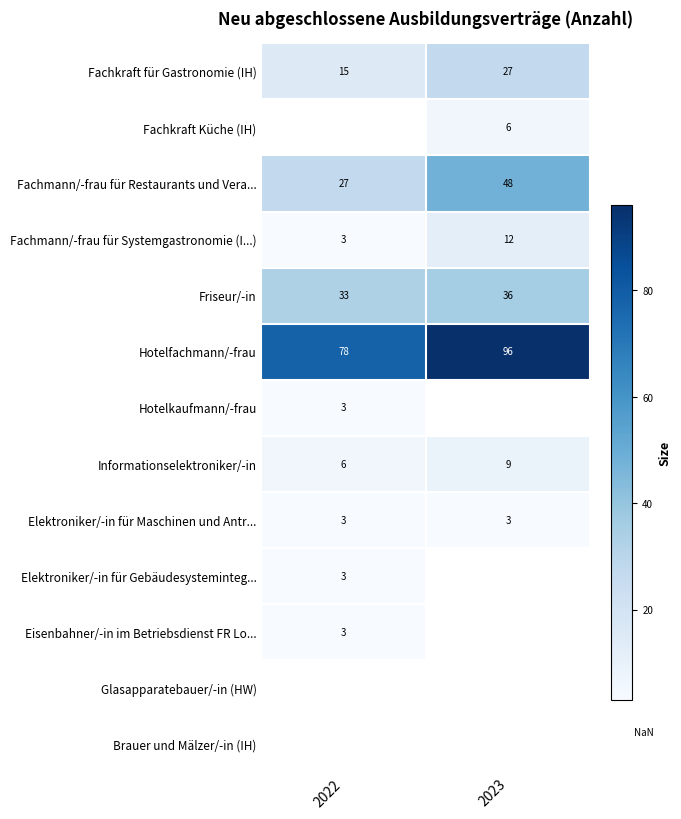

Rank the categories by Hotelfachmann/-frau value from lowest to highest.

2022, 2023